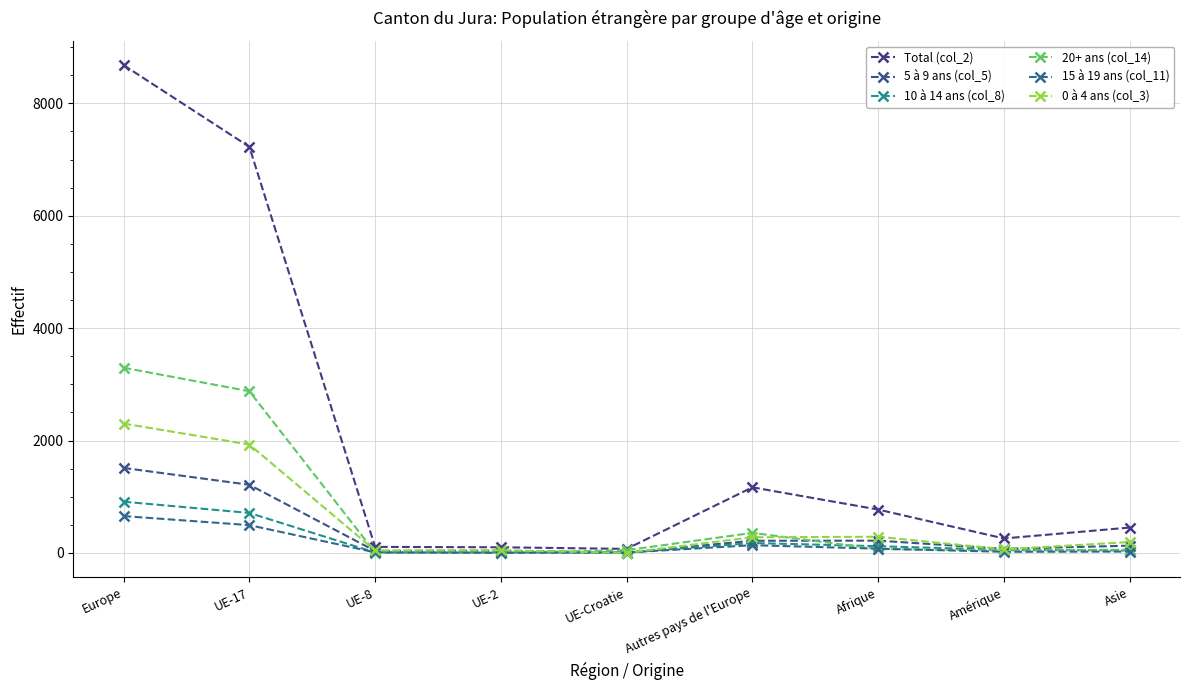

What is the maximum value for 20+ ans (col_14)?

3296